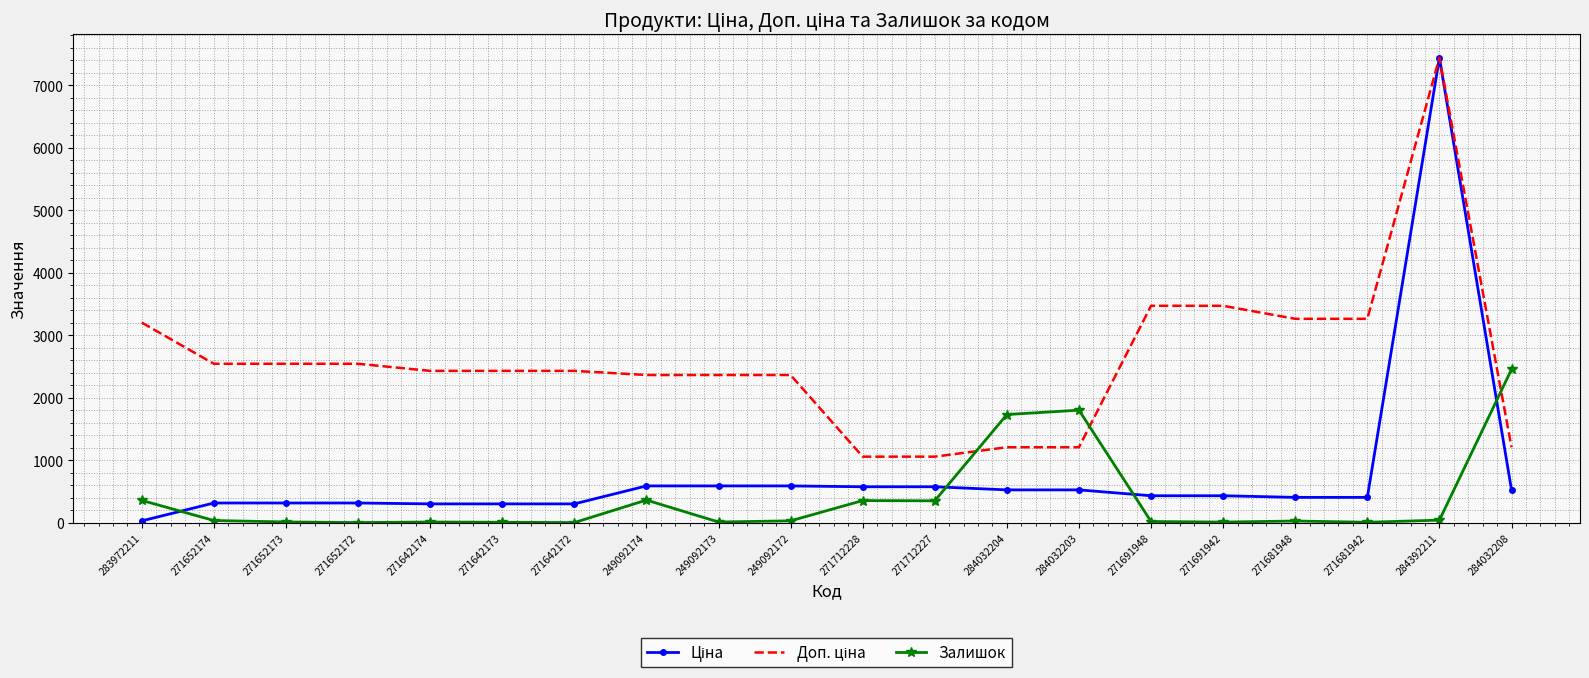

Which series changed the most between 271642173 and 284032208?

Залишок